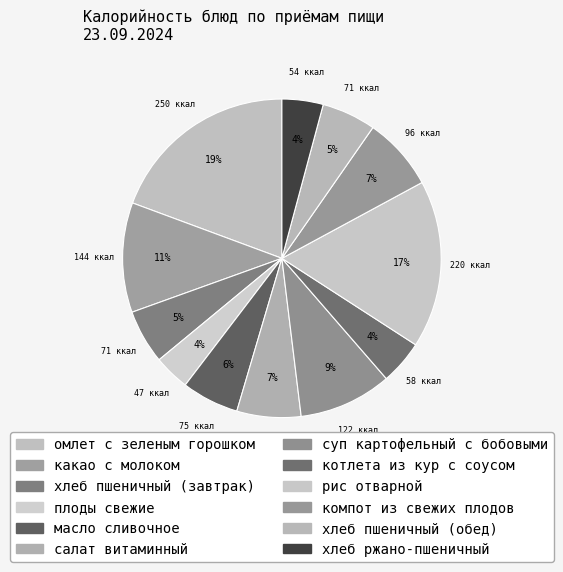

The суп картофельный с бобовыми slice represents 9% of the pie. True or false?

True